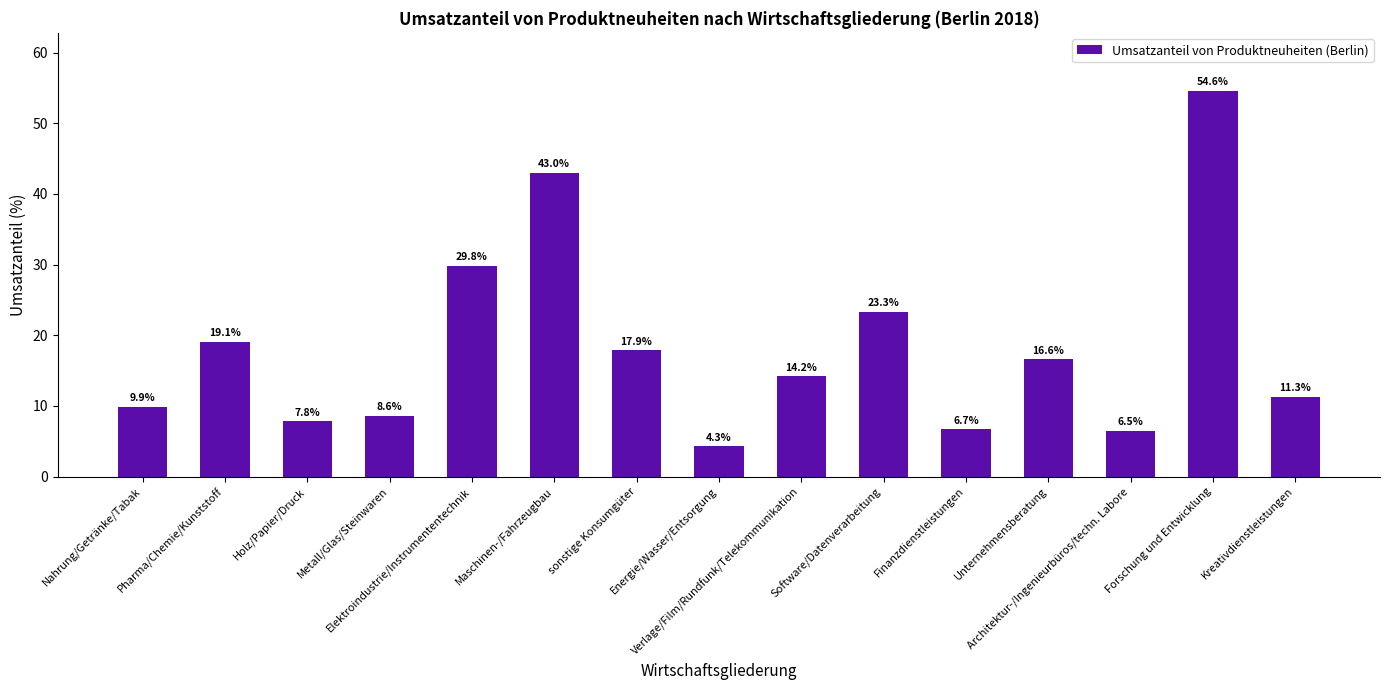

Reading left to right, transcribe all the data shown in this chart.

9.9	19.1	7.8	8.6	29.8	43.0	17.9	4.3	14.2	23.3	6.7	16.6	6.5	54.6	11.3